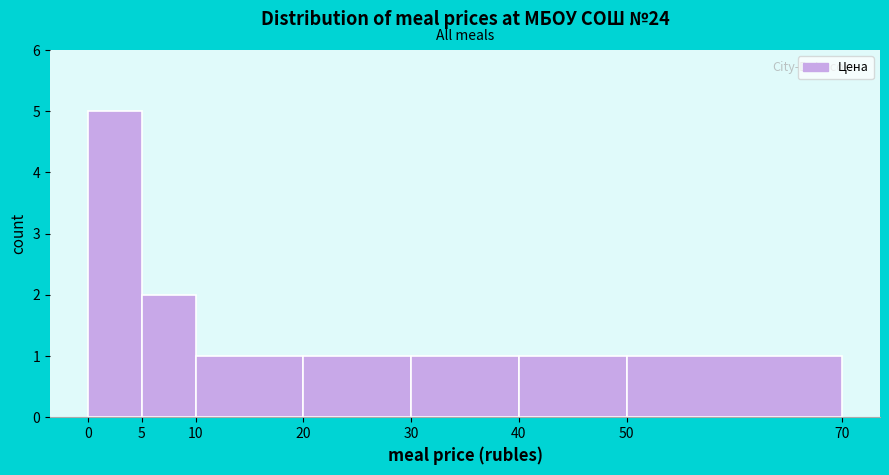

Over which range of the x-axis is the bar tallest?

0 to 5